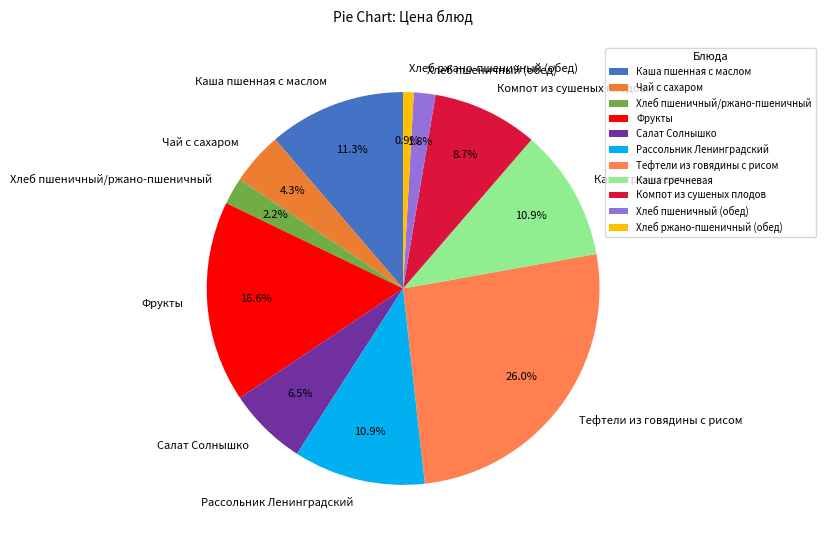

To the nearest percent, what portion does Рассольник Ленинградский represent?

11%